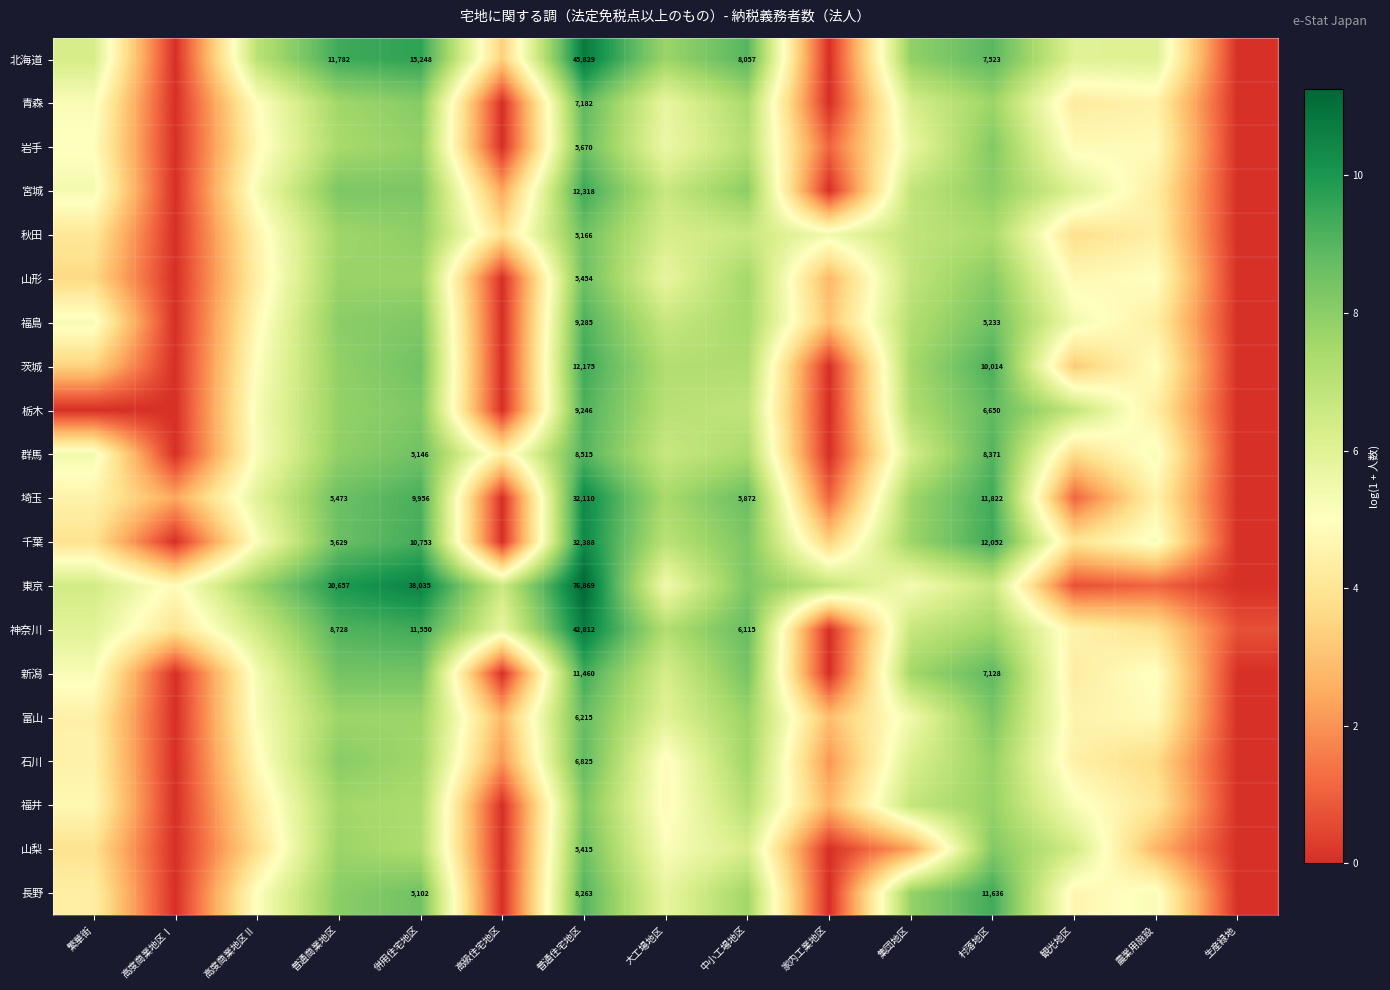

Which series has the largest range (max minus min)?

東京